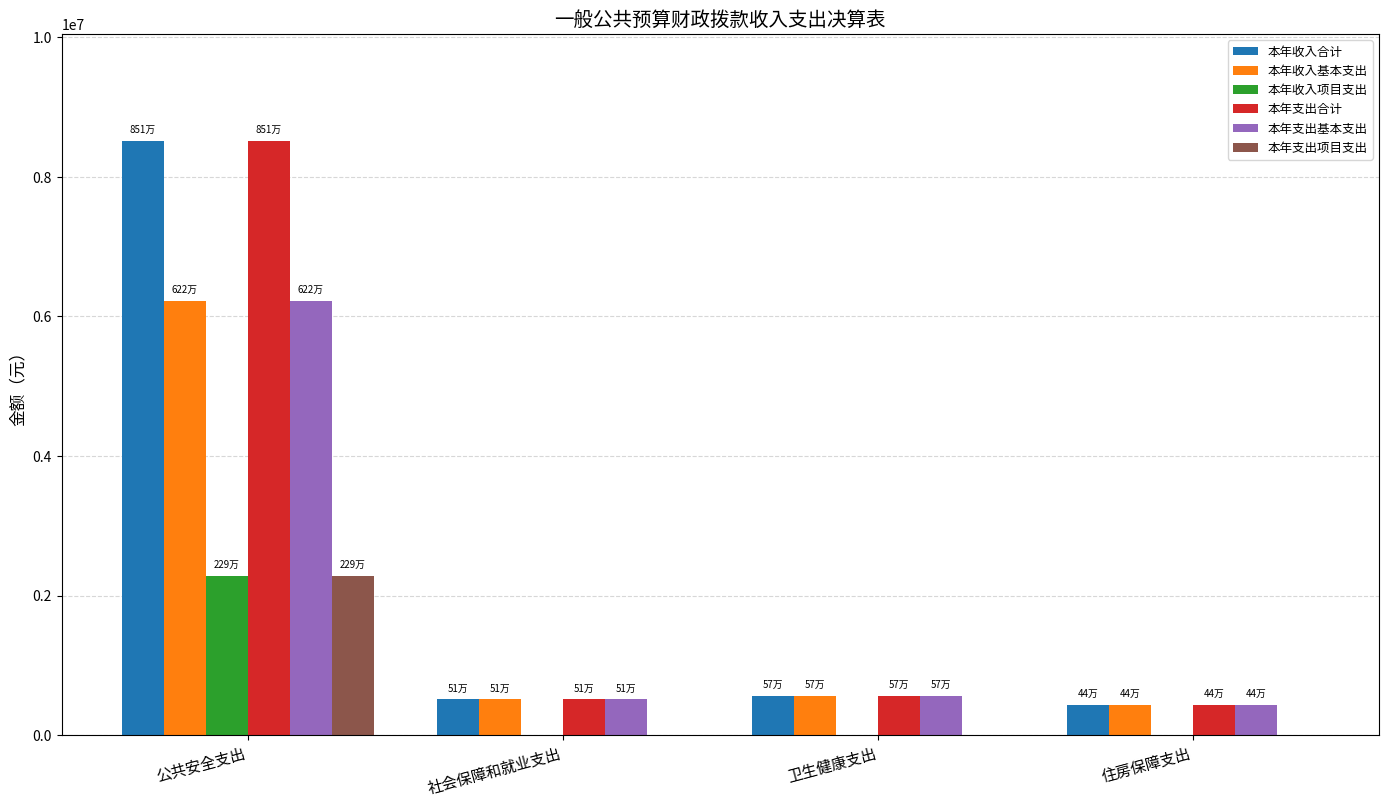

What is the total value across all series at 公共安全支出?

34047637.9